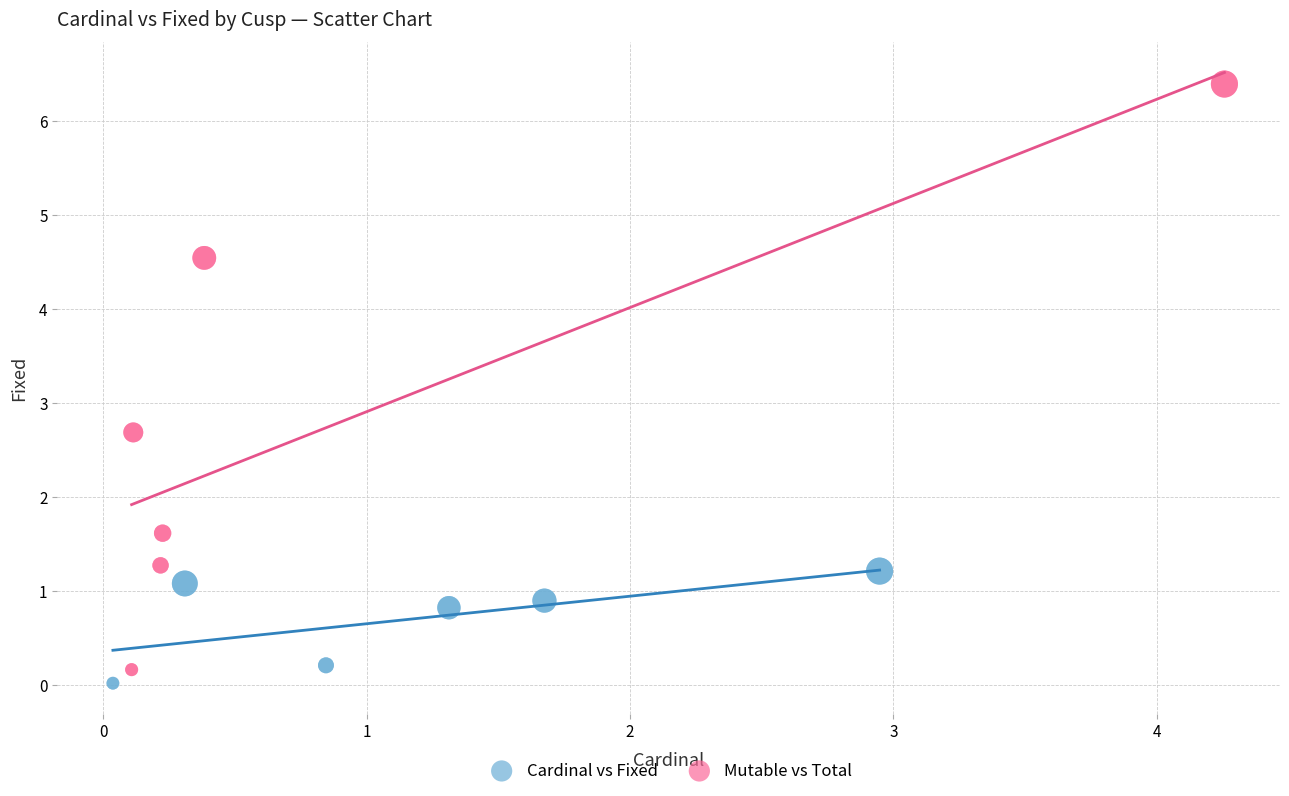

Which series contains the highest Y value?

Mutable vs Total